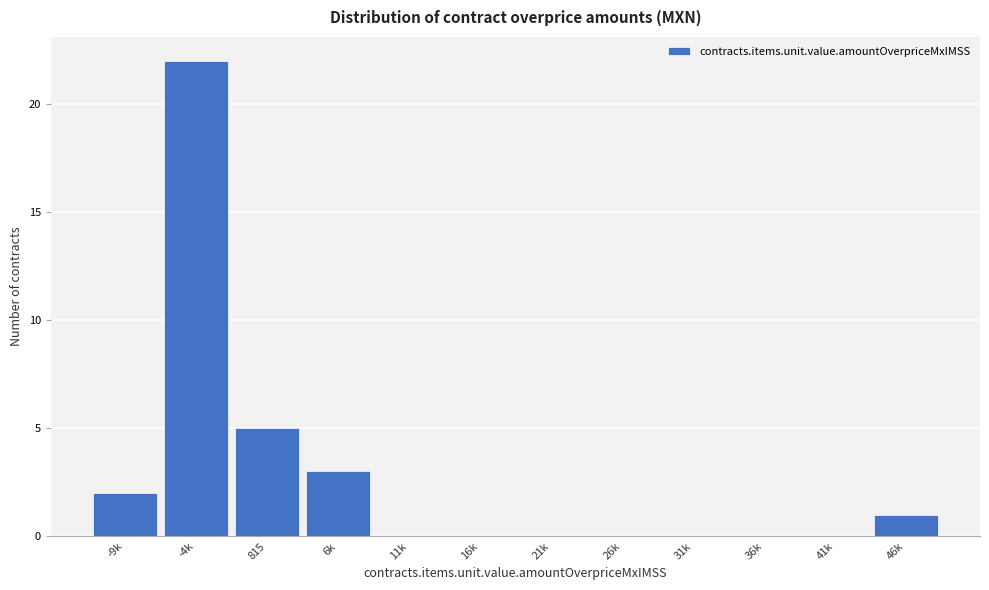

Reading right to left, list all the values displayed in this chart.

46k=1	41k=0	36k=0	31k=0	26k=0	21k=0	16k=0	11k=0	6k=3	815=5	-4k=22	-9k=2